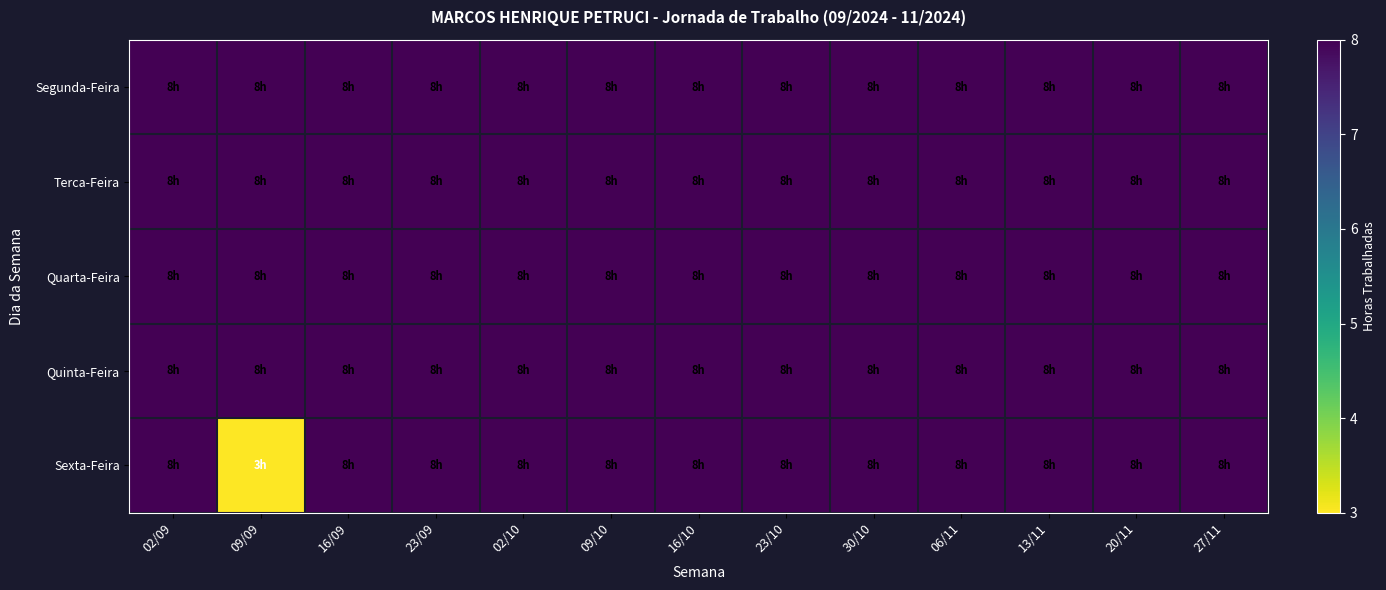

Reading right to left, what are all the values shown in this chart?

Segunda-Feira: 27/11=8	20/11=8	13/11=8	06/11=8	30/10=8	23/10=8	16/10=8	09/10=8	02/10=8	23/09=8	16/09=8	09/09=8	02/09=8
Terca-Feira: 27/11=8	20/11=8	13/11=8	06/11=8	30/10=8	23/10=8	16/10=8	09/10=8	02/10=8	23/09=8	16/09=8	09/09=8	02/09=8
Quarta-Feira: 27/11=8	20/11=8	13/11=8	06/11=8	30/10=8	23/10=8	16/10=8	09/10=8	02/10=8	23/09=8	16/09=8	09/09=8	02/09=8
Quinta-Feira: 27/11=8	20/11=8	13/11=8	06/11=8	30/10=8	23/10=8	16/10=8	09/10=8	02/10=8	23/09=8	16/09=8	09/09=8	02/09=8
Sexta-Feira: 27/11=8	20/11=8	13/11=8	06/11=8	30/10=8	23/10=8	16/10=8	09/10=8	02/10=8	23/09=8	16/09=8	09/09=3	02/09=8